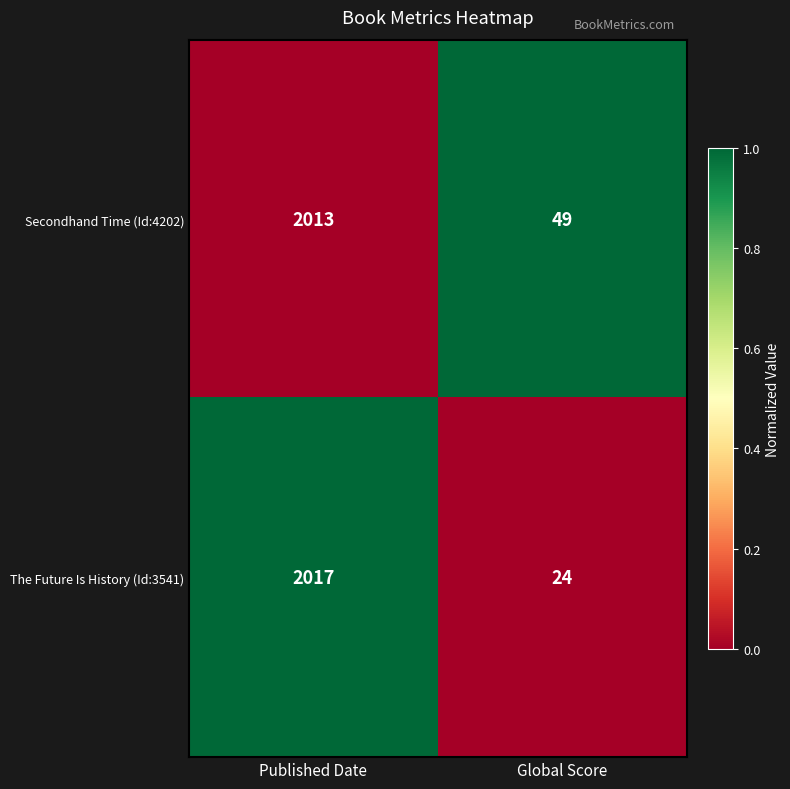

The value of Secondhand Time (Id:4202) at Global Score is 66. True or false?

False